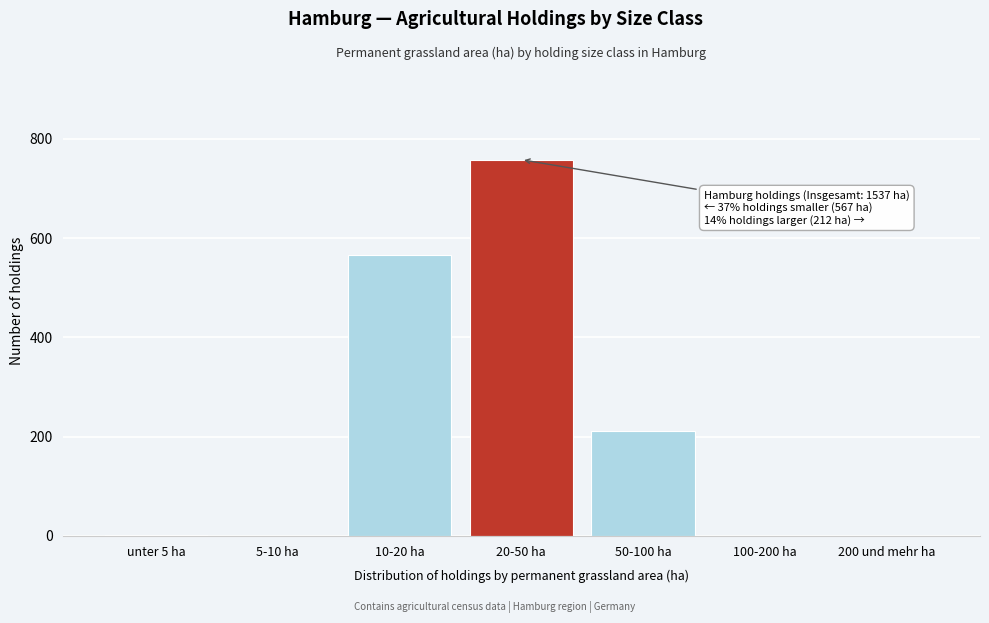

What is the maximum value shown in the chart?

758